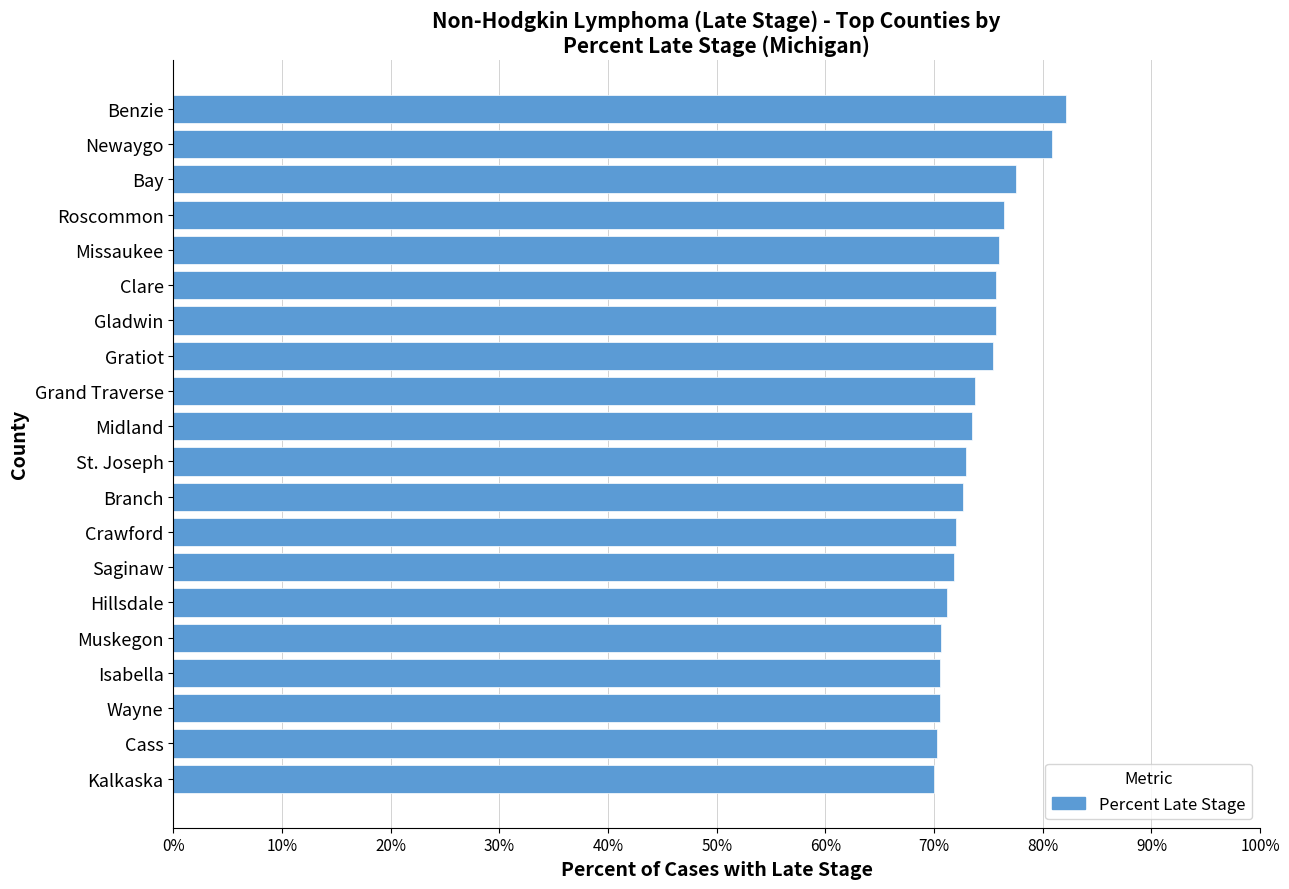

Which has a higher value, St. Joseph or Missaukee?

Missaukee